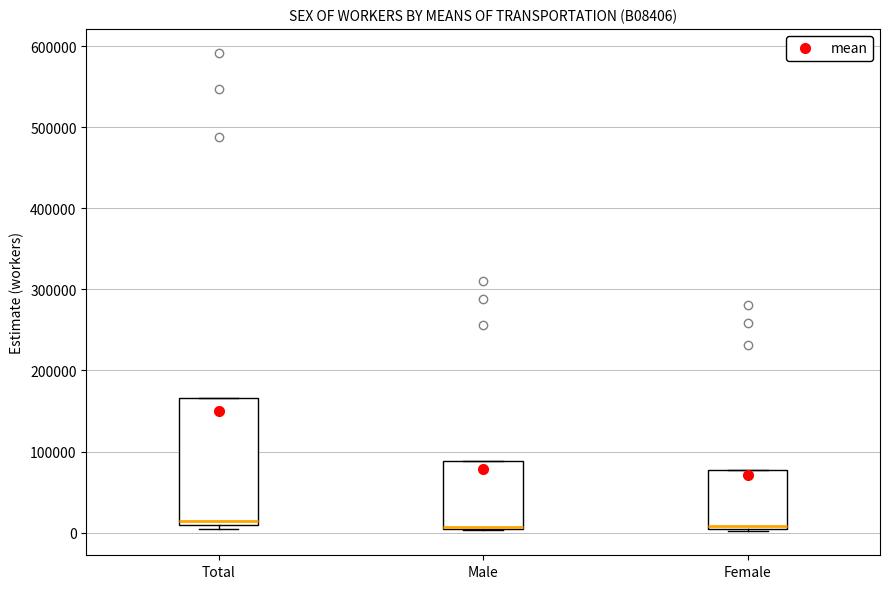

Where is the upper edge of the box for Female on the y-axis? The values are not printed on the chart, so give them approximately, as read against the axis.

80000